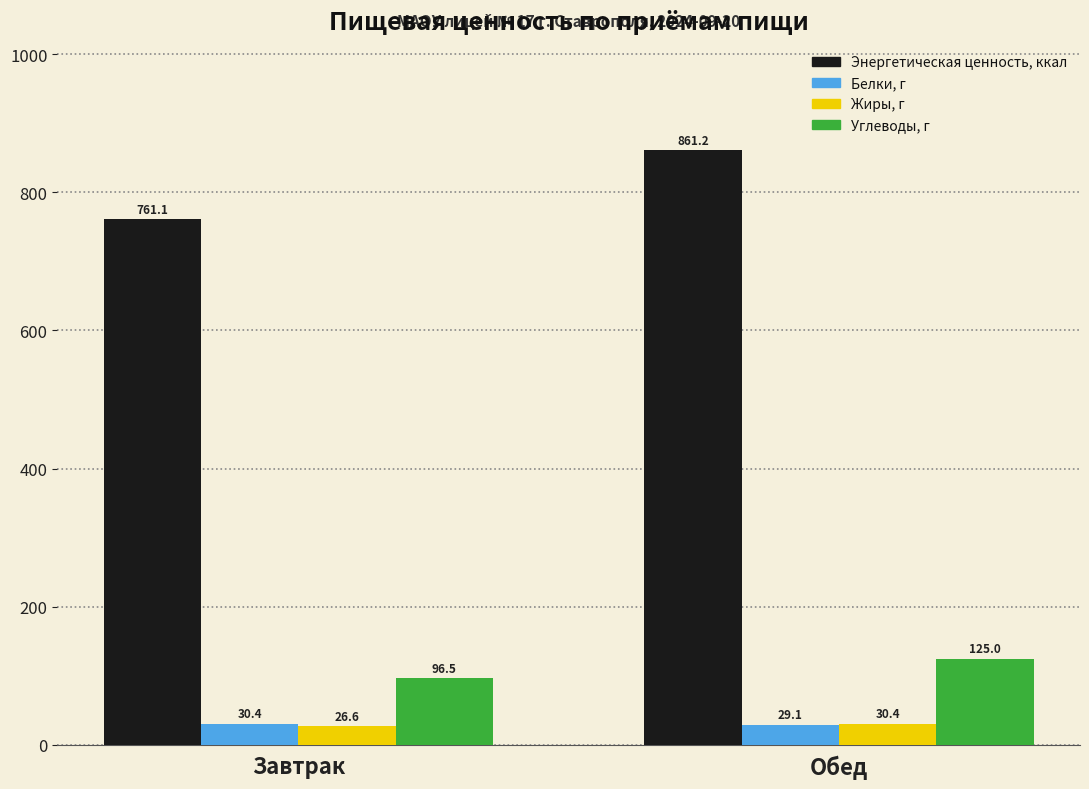

What is the minimum value for Энергетическая ценность, ккал?

761.1